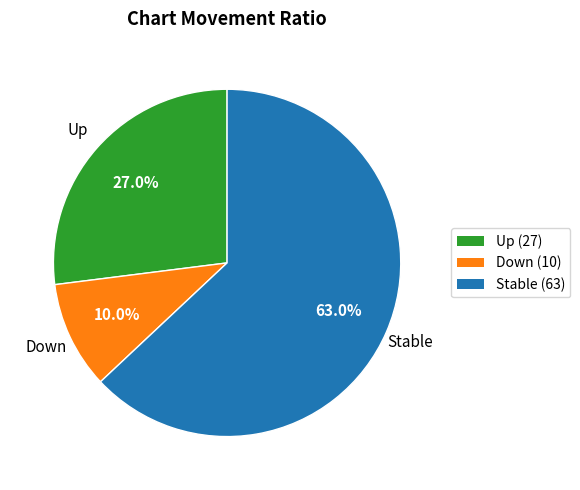

To the nearest percent, what is the average slice percentage?

33%